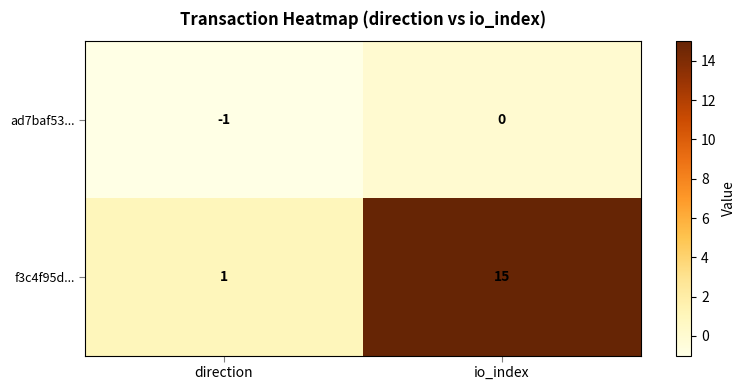

How many categories are shown in the chart?

2